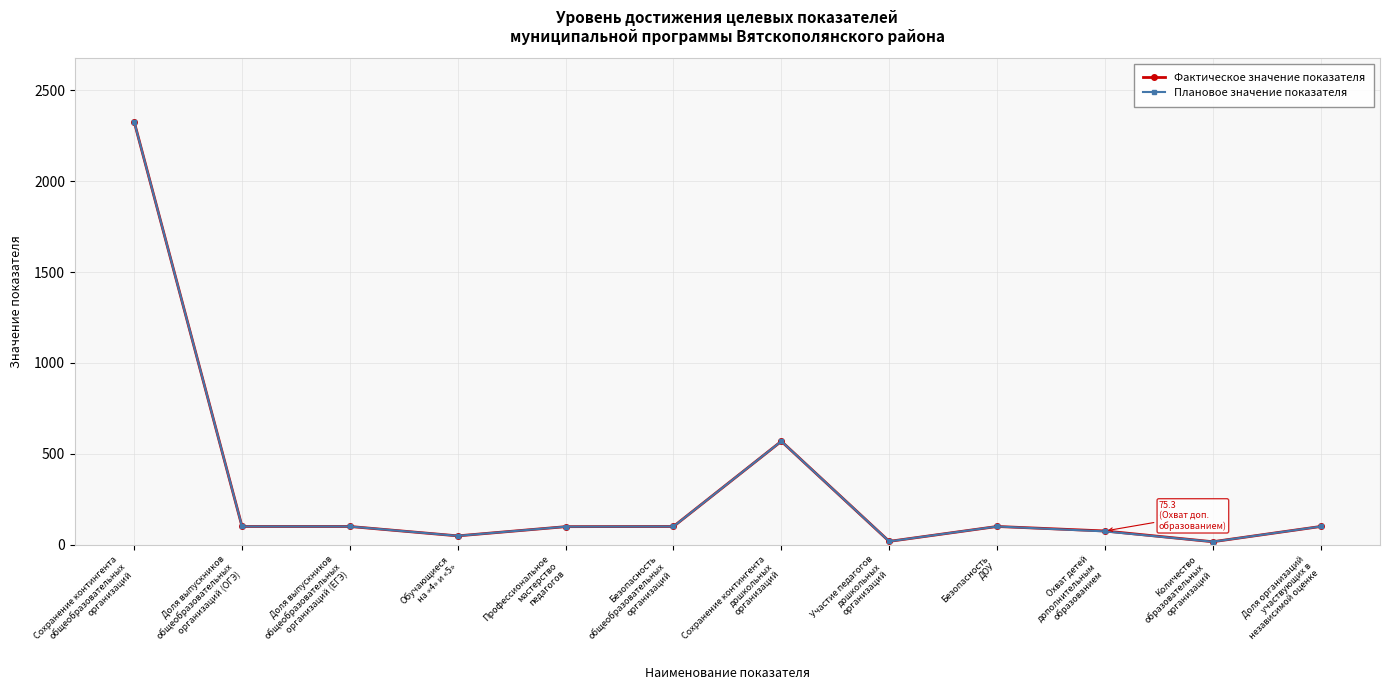

What is the highest value of the Плановое значение показателя series?

2328.0